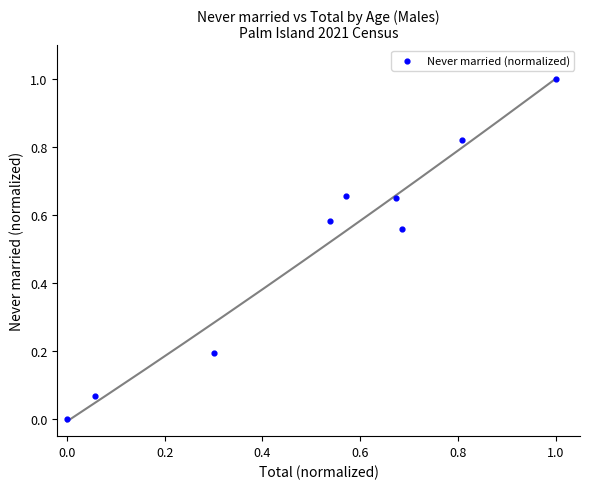

What is the average X value?

0.5